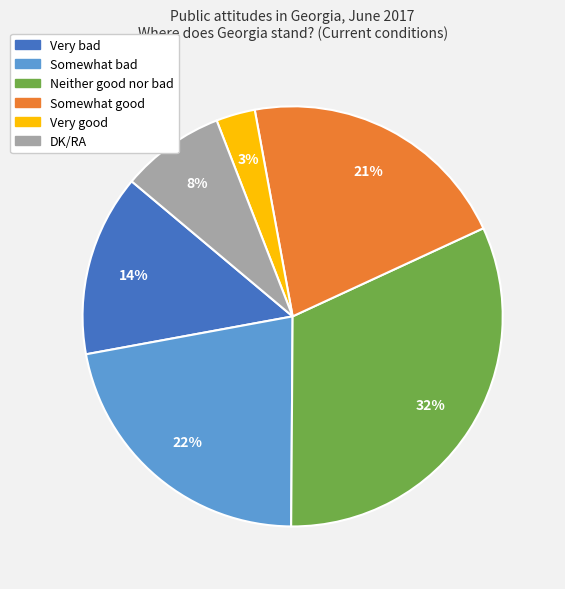

How many slices are in this pie chart?

6